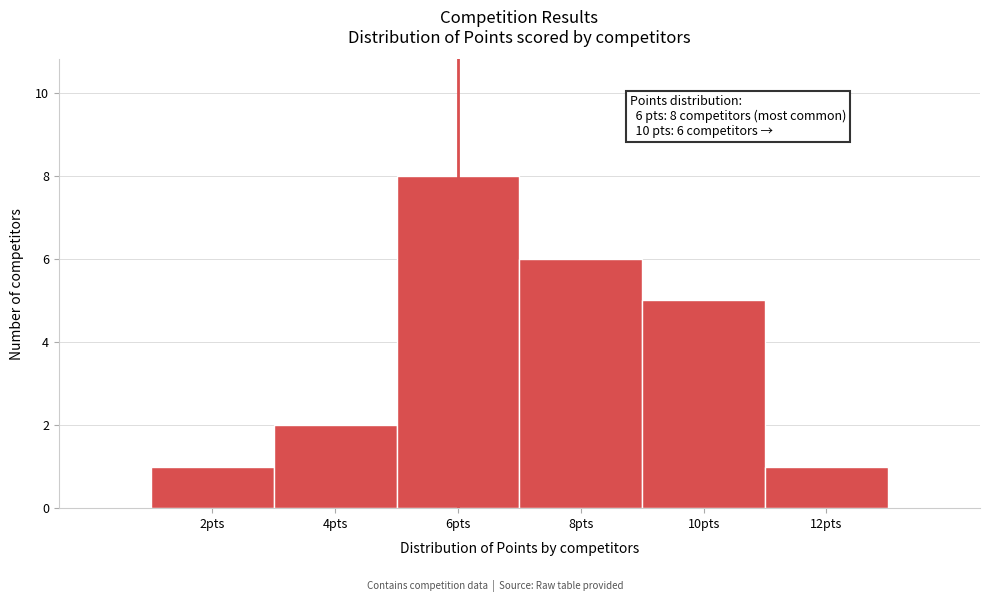

Reading right to left, extract all data points from this chart.

12pts=1	10pts=5	8pts=6	6pts=8	4pts=2	2pts=1